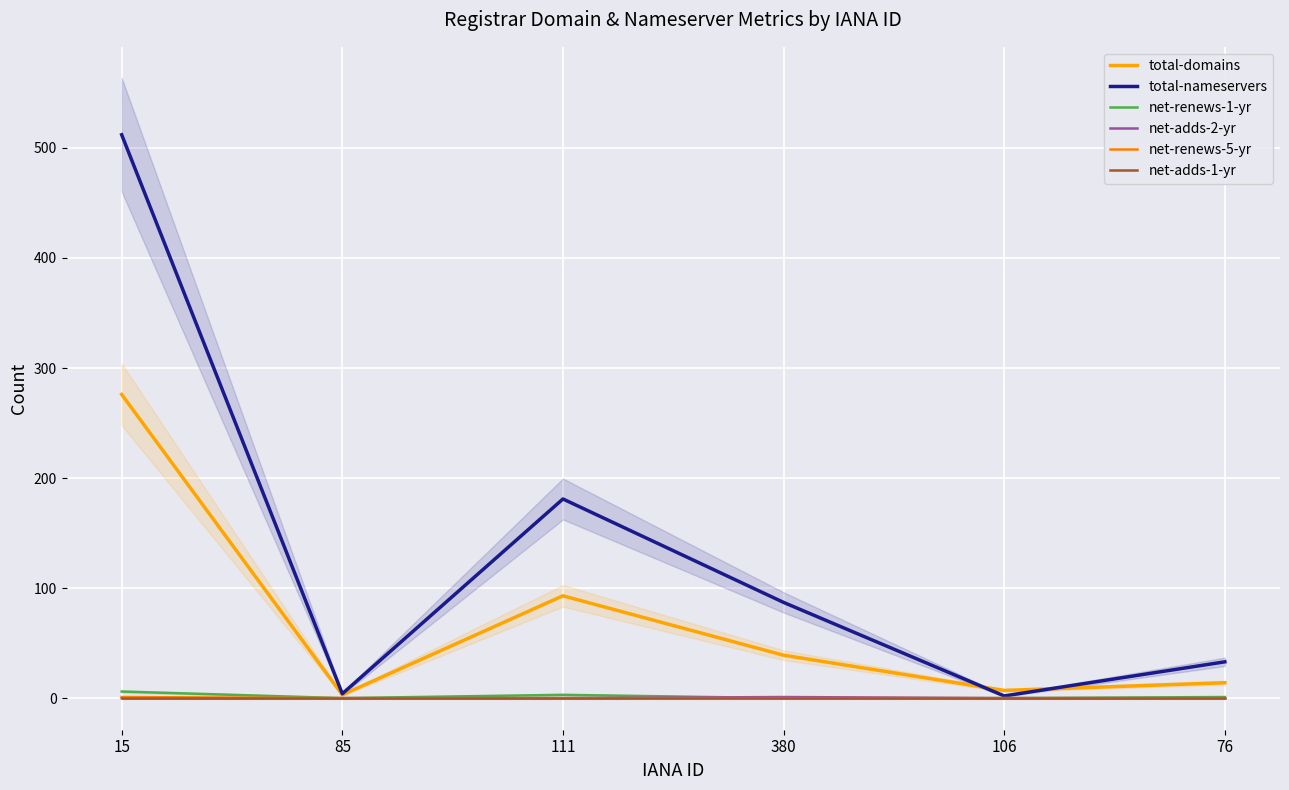

How many data points does each series have?

6